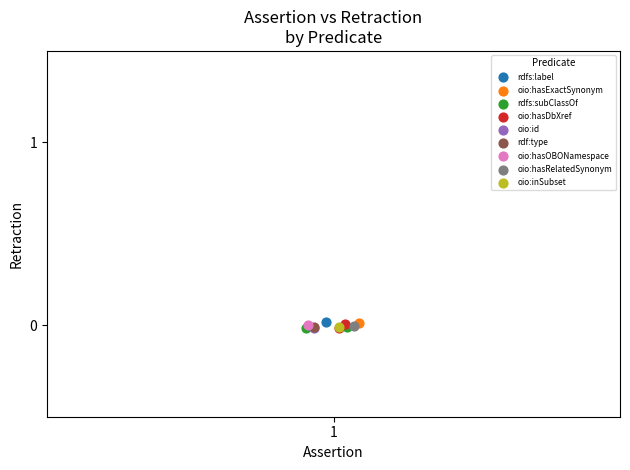

What are all the series names shown in the legend?

rdfs:label, oio:hasExactSynonym, rdfs:subClassOf, oio:hasDbXref, oio:id, rdf:type, oio:hasOBONamespace, oio:hasRelatedSynonym, oio:inSubset